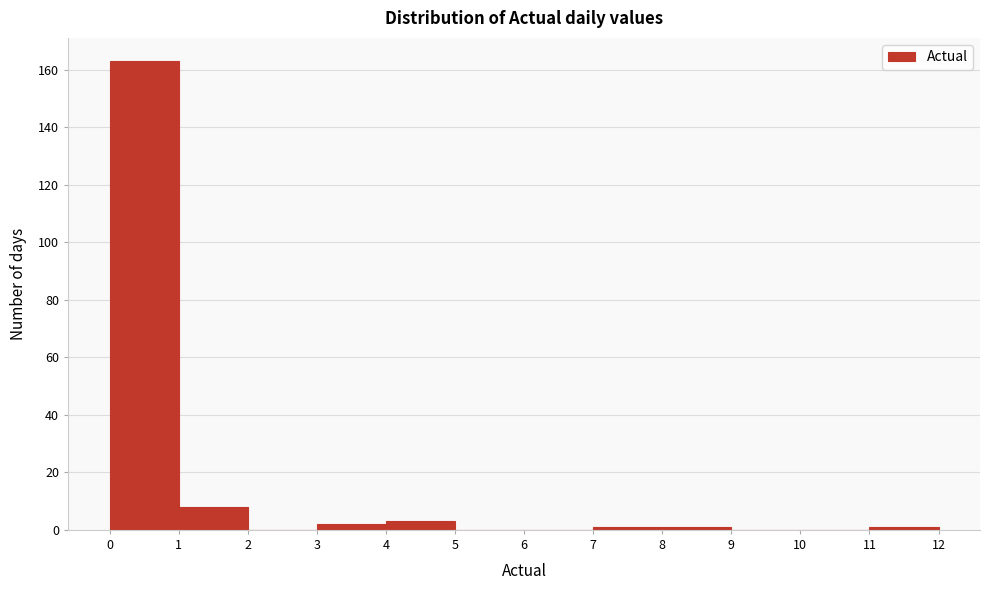

How tall is the bar that spans 1 to 2 on the x-axis? The values are not printed on the chart, so give them approximately, as read against the axis.

8